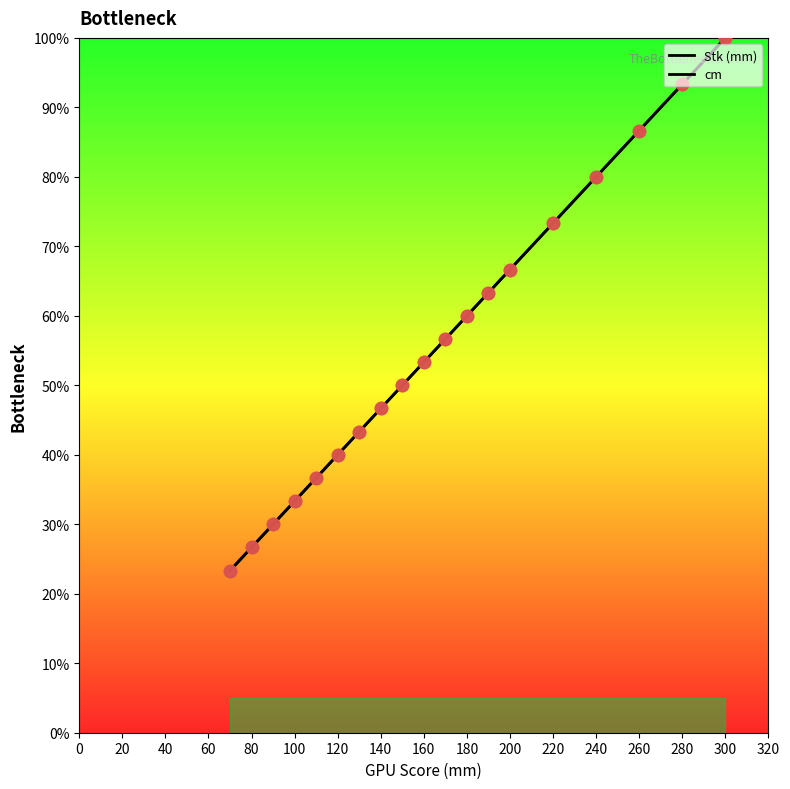

Which series reaches the minimum Y coordinate?

Stk (mm)